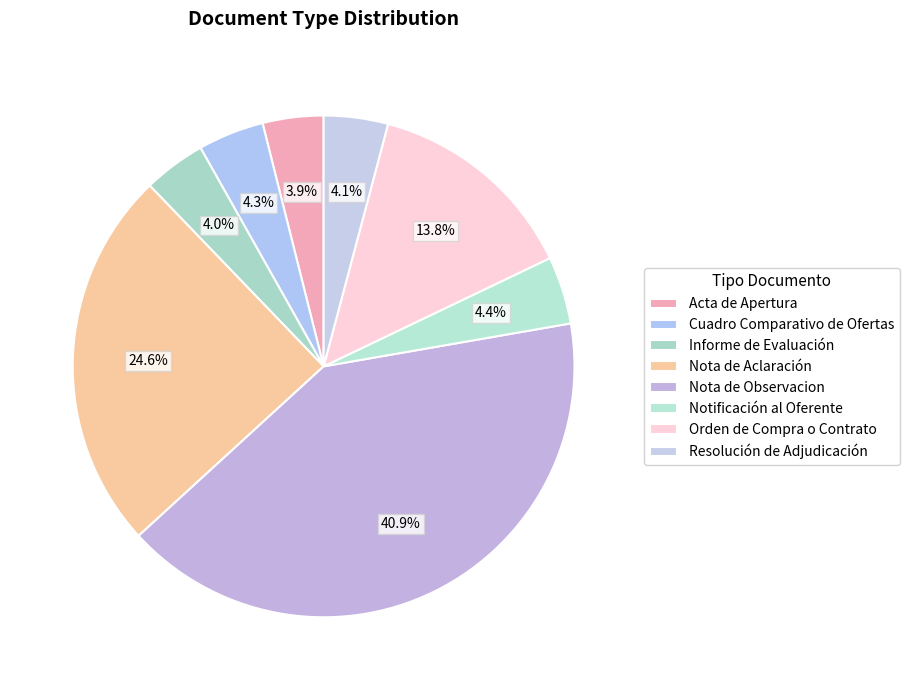

Between Nota de Aclaración and Resolución de Adjudicación, which is larger?

Nota de Aclaración